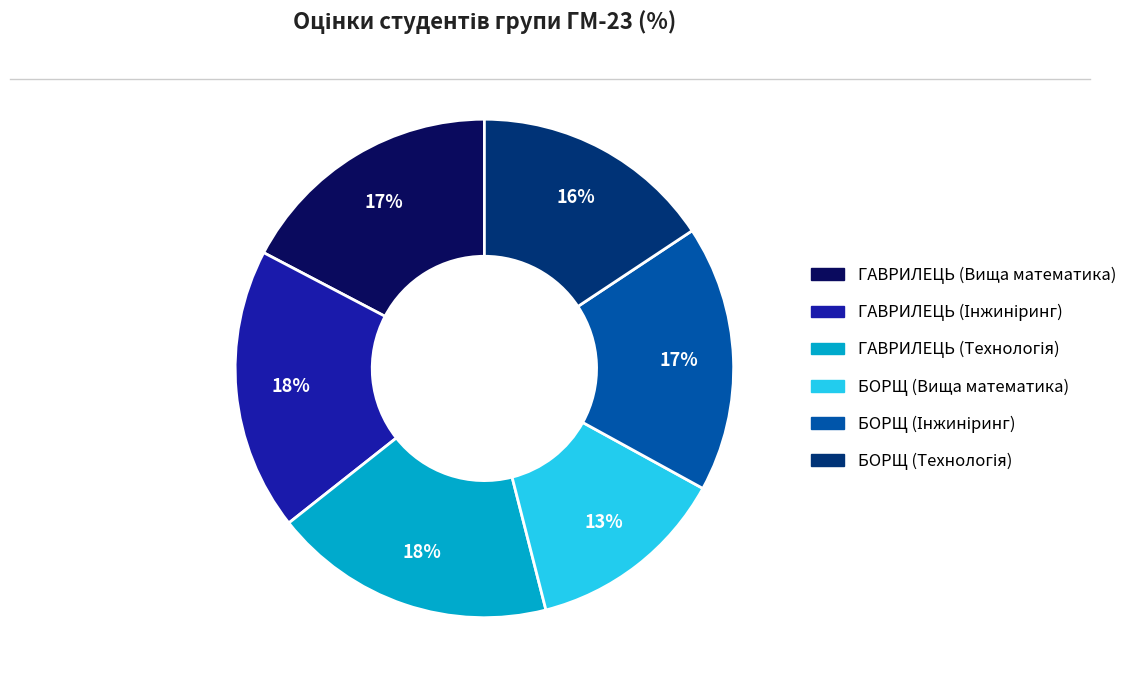

Does ГАВРИЛЕЦЬ (Вища математика) account for over 50% of the chart?

No